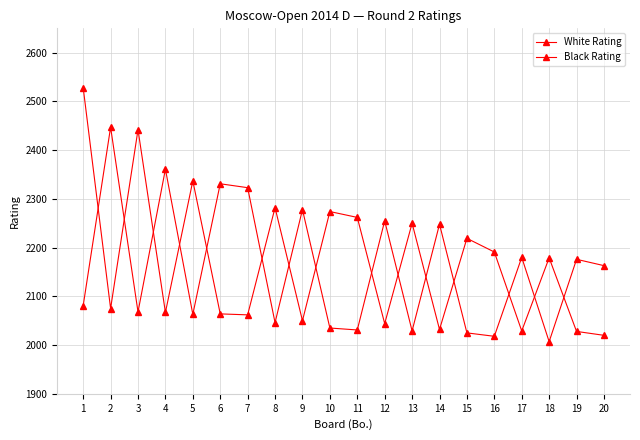

What value does the Black Rating series have at 15?

2025